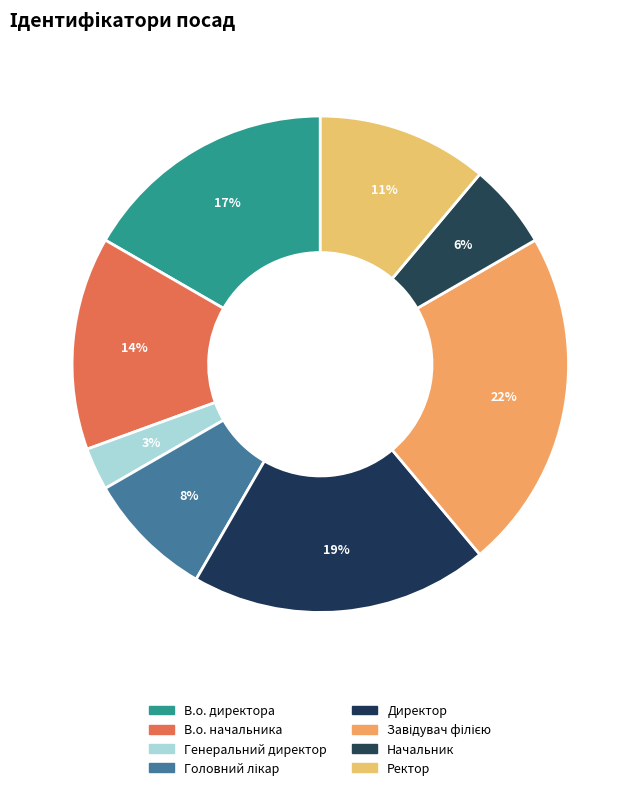

The Директор slice represents 11% of the pie. True or false?

False